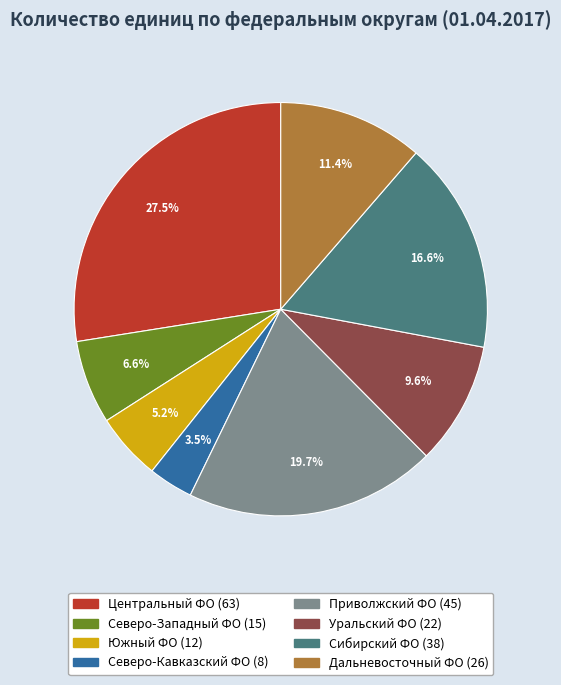

To the nearest percent, what is the average slice percentage?

12%